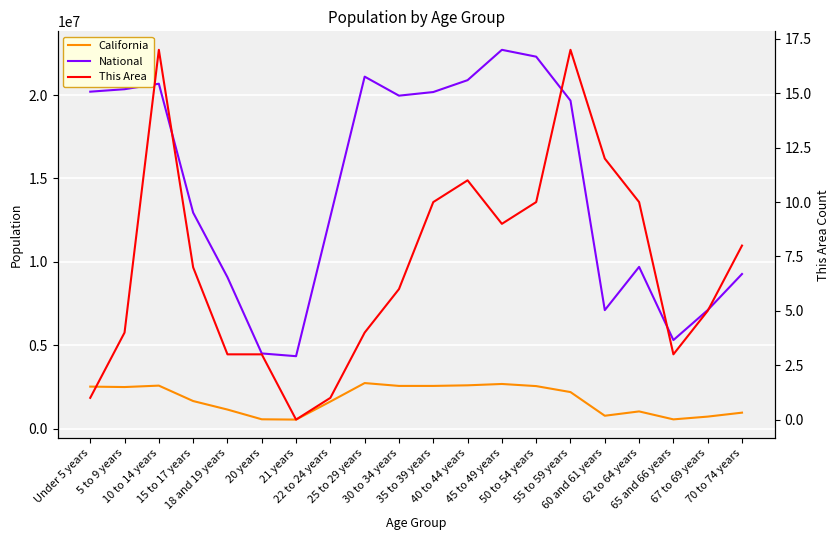

Which series changed the most between 25 to 29 years and 55 to 59 years?

National